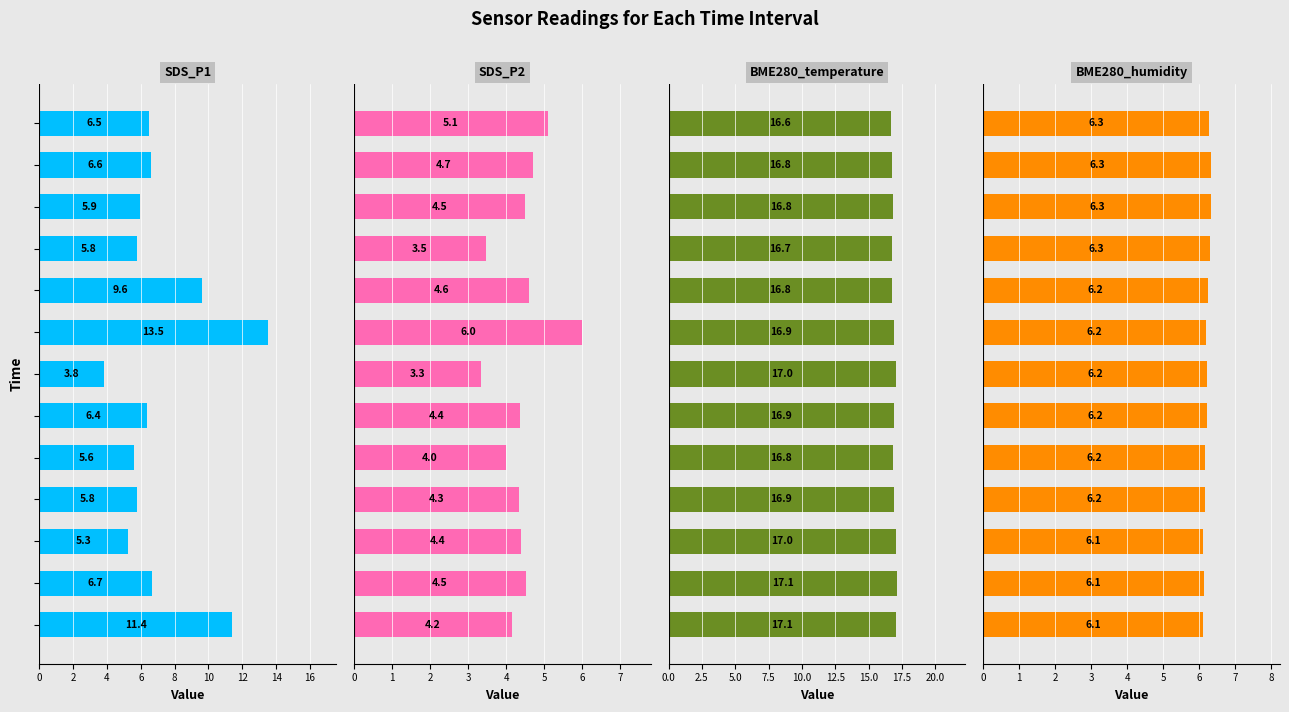

Which category has the highest value across all series?

2